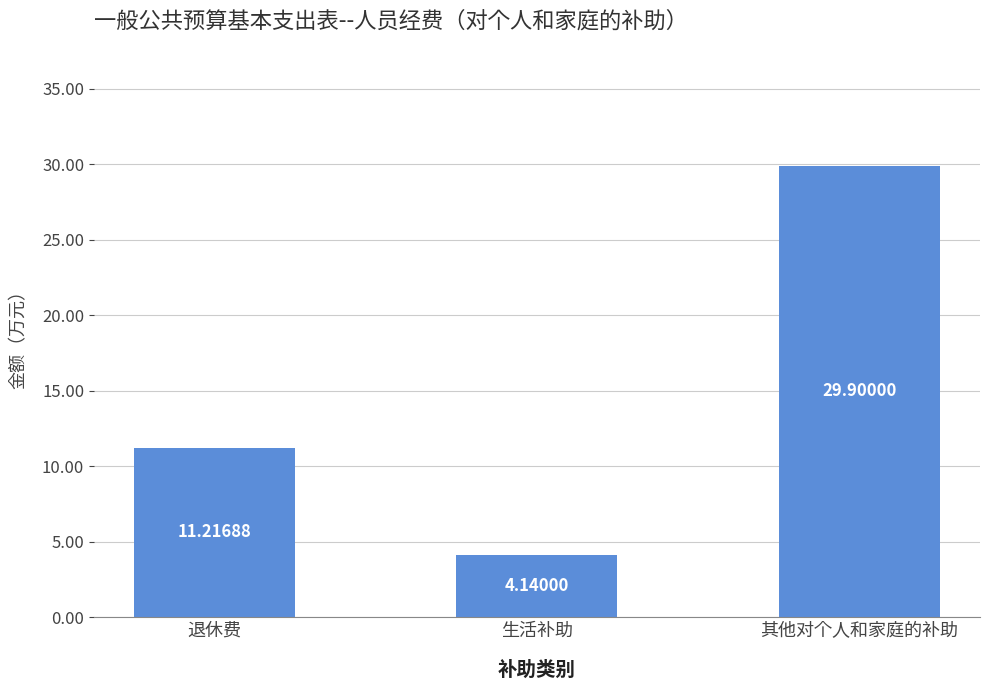

Which label corresponds to the smallest value in the chart?

生活补助